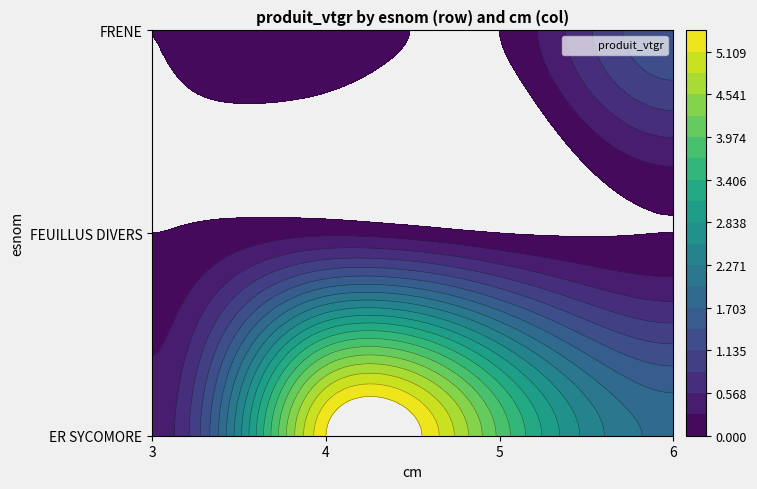

Which category has the lowest value in the FEUILLUS DIVERS series?

3